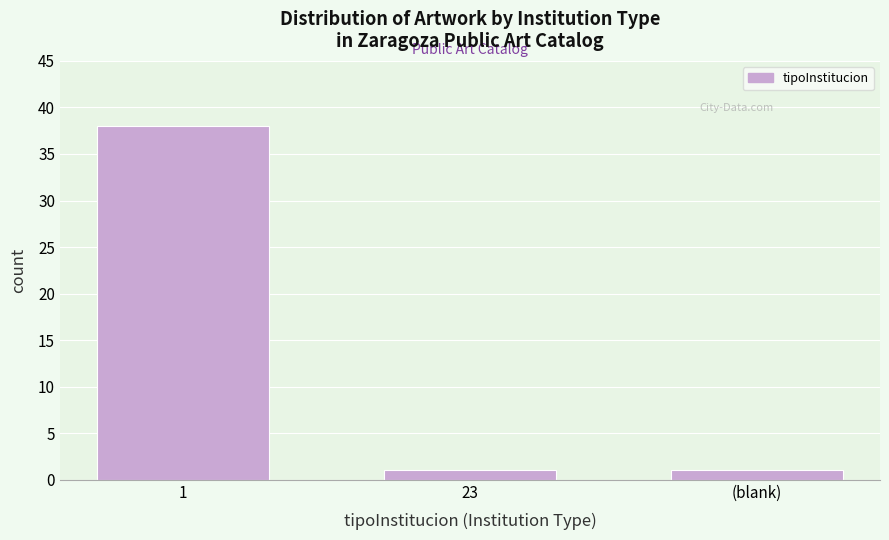

Reading left to right, what are all the values shown in this chart?

38	1	1